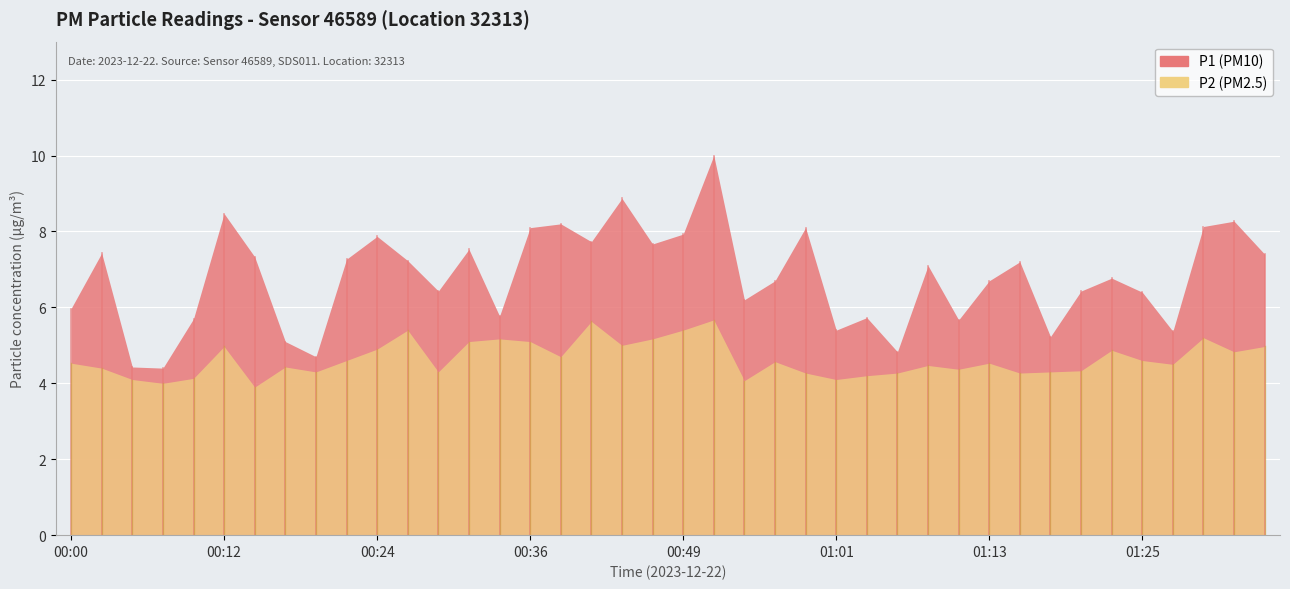

Reading right to left, transcribe all the data shown in this chart.

P1: 7.4	8.3	8.1	5.4	6.4	6.8	6.4	5.2	7.2	6.7	5.7	7.1	4.8	5.7	5.4	8.1	6.7	6.2	10.0	7.9	7.7	8.9	7.7	8.2	8.1	5.8	7.5	6.4	7.2	7.9	7.3	4.7	5.1	7.3	8.5	5.7	4.4	4.4	7.4	6.0
P2: 5.0	4.8	5.2	4.5	4.6	4.9	4.3	4.3	4.3	4.5	4.4	4.5	4.3	4.2	4.1	4.3	4.6	4.1	5.7	5.4	5.2	5.0	5.6	4.7	5.1	5.2	5.1	4.3	5.4	4.9	4.6	4.3	4.4	3.9	5.0	4.1	4.0	4.1	4.4	4.5